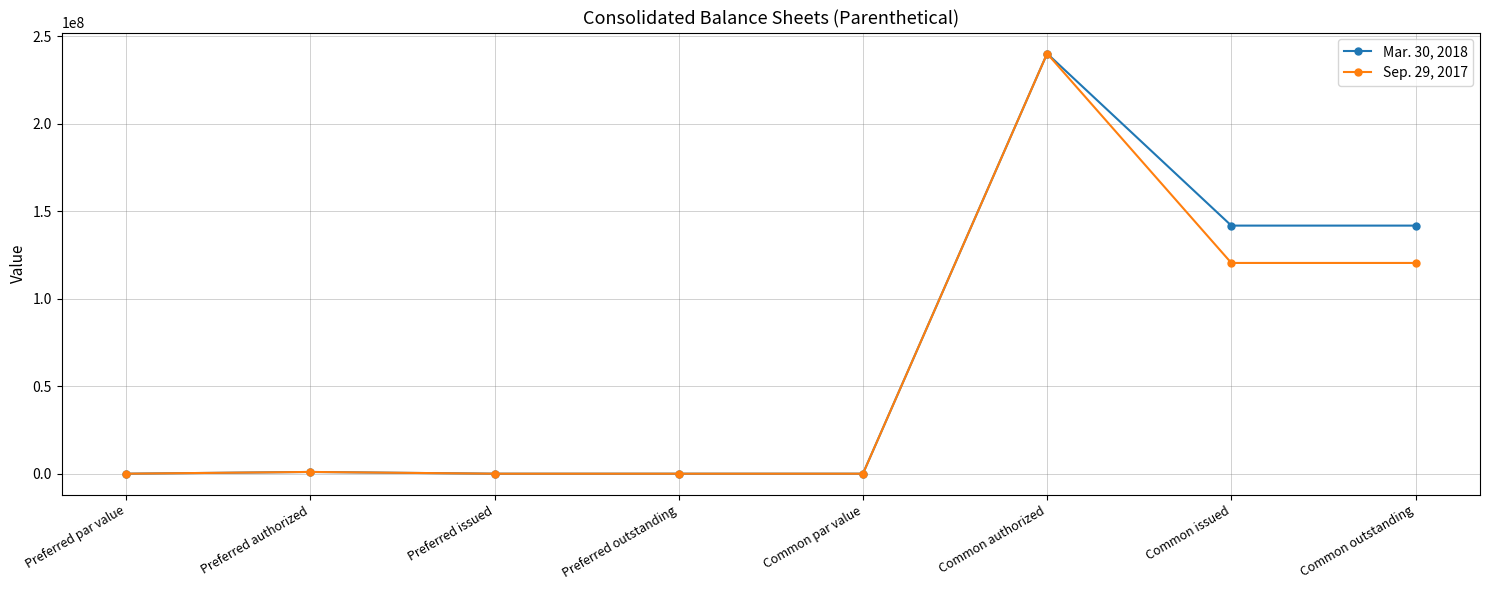

What is the sum of the Mar. 30, 2018 values at Preferred par value and Preferred authorized?

1000001